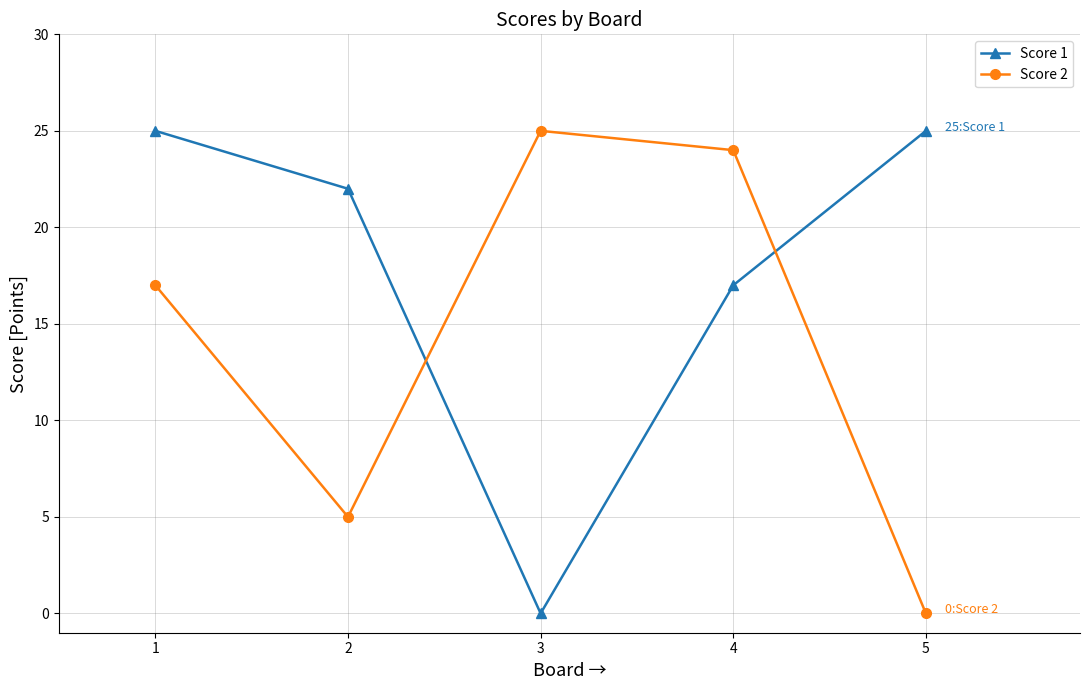

What is the spread (max minus min) of values at 2?

17